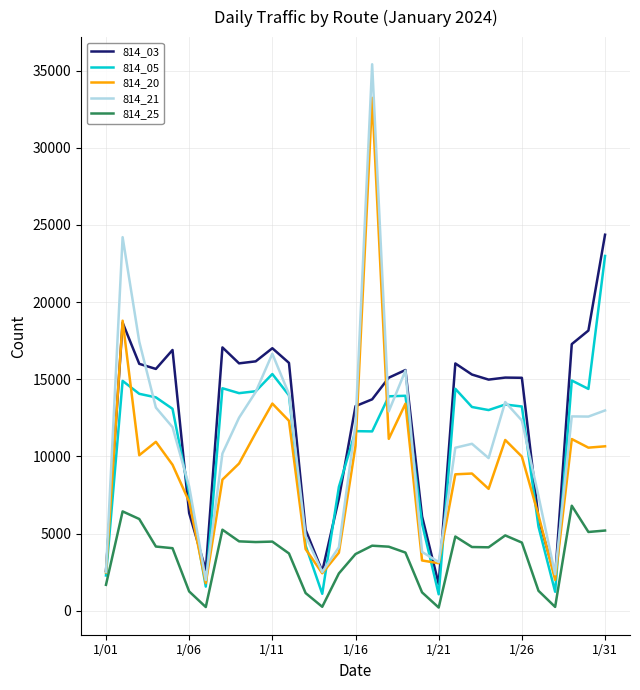

True or false: 814_25 and 814_03 cross at least once.

False